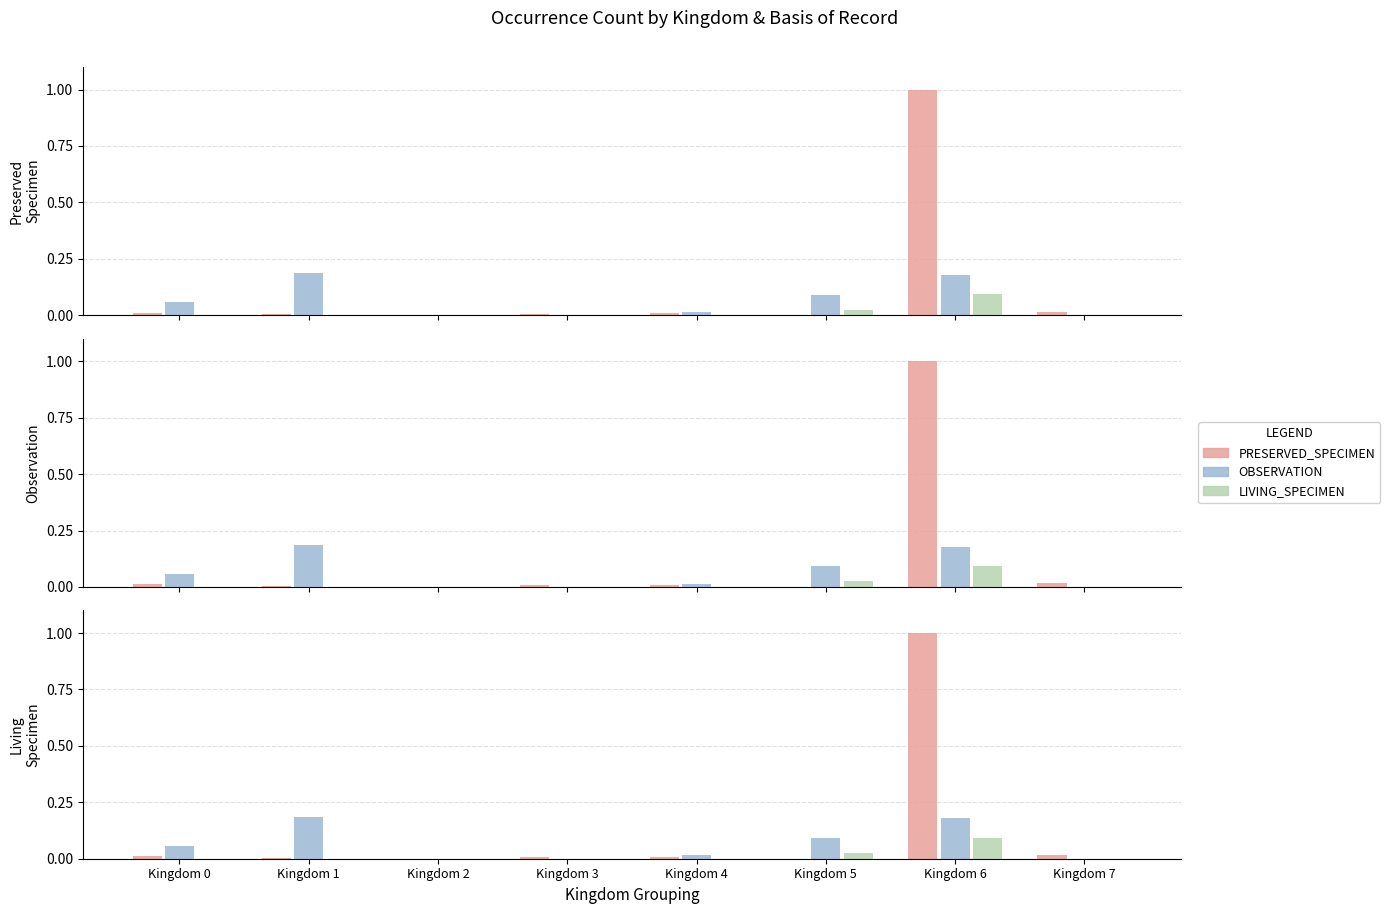

The value of LIVING_SPECIMEN at Kingdom 5 is 0.0. True or false?

True